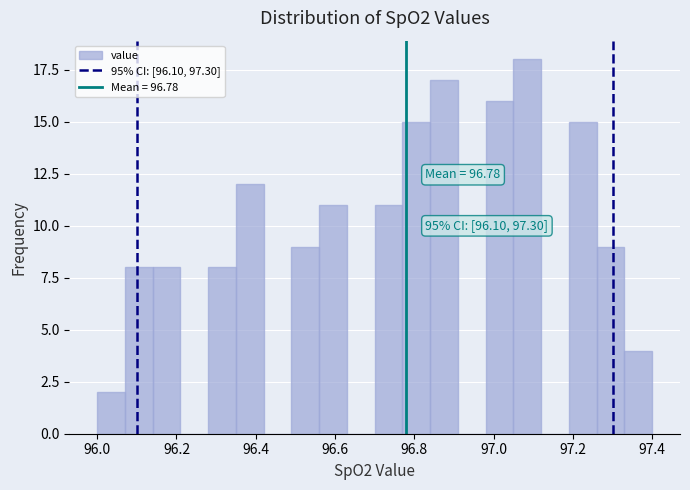

Around what value on the x-axis is the tallest bar? Give the approximate position of its centre, as read against the axis.

97.08